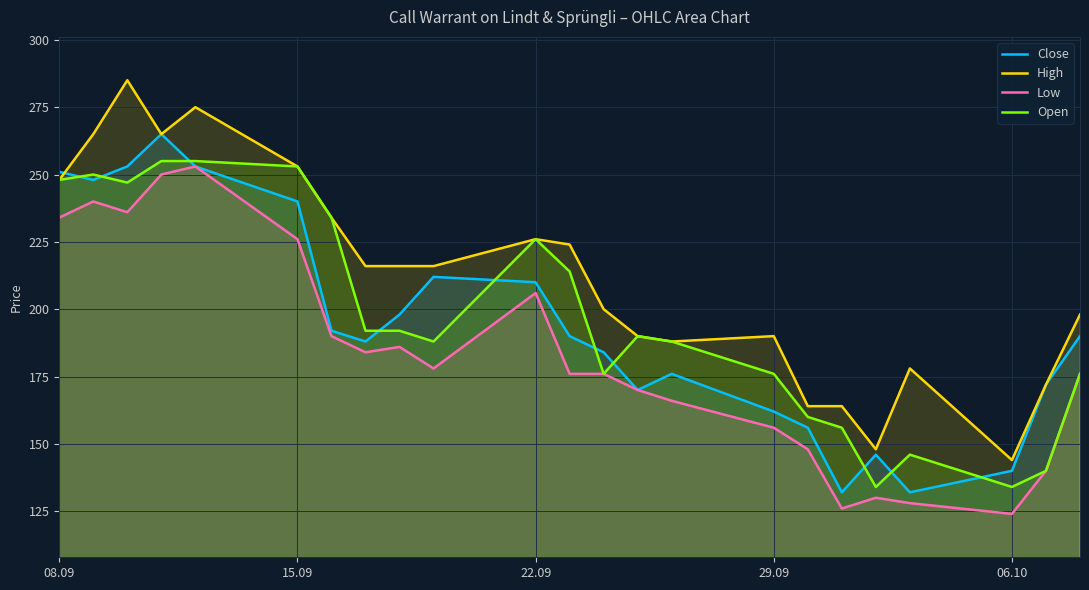

The value of High at 15.09 is 253. True or false?

True